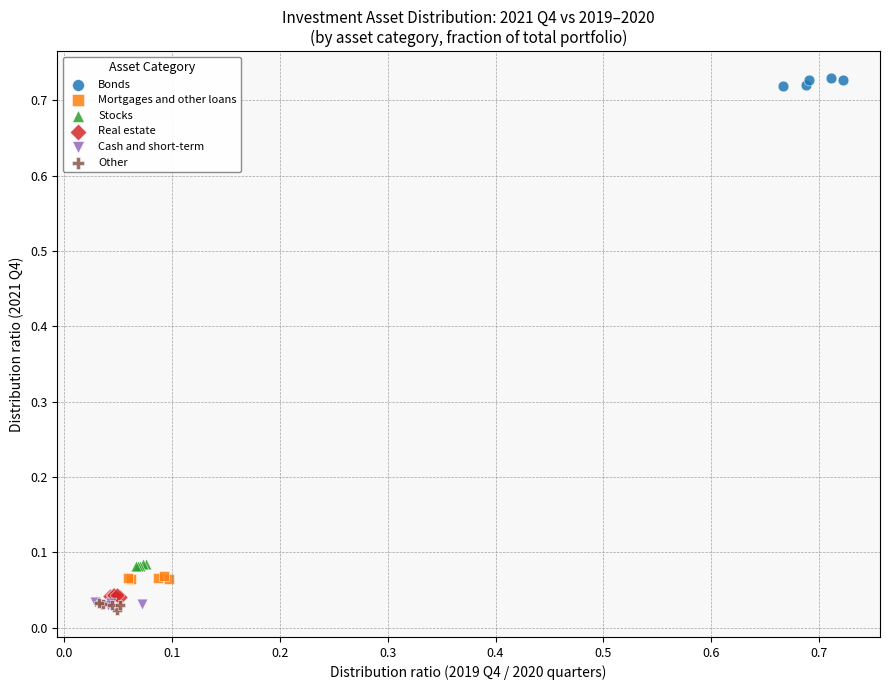

Which series contains the highest Y value?

Bonds